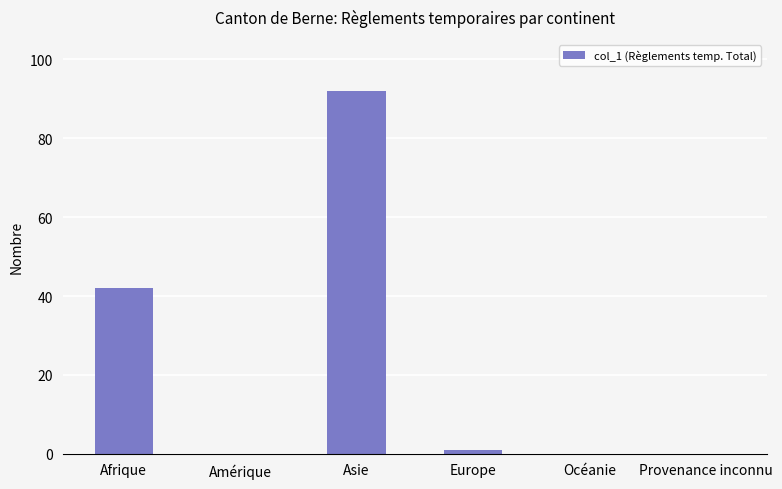

What is the sum of the values at Amérique and Afrique?

42